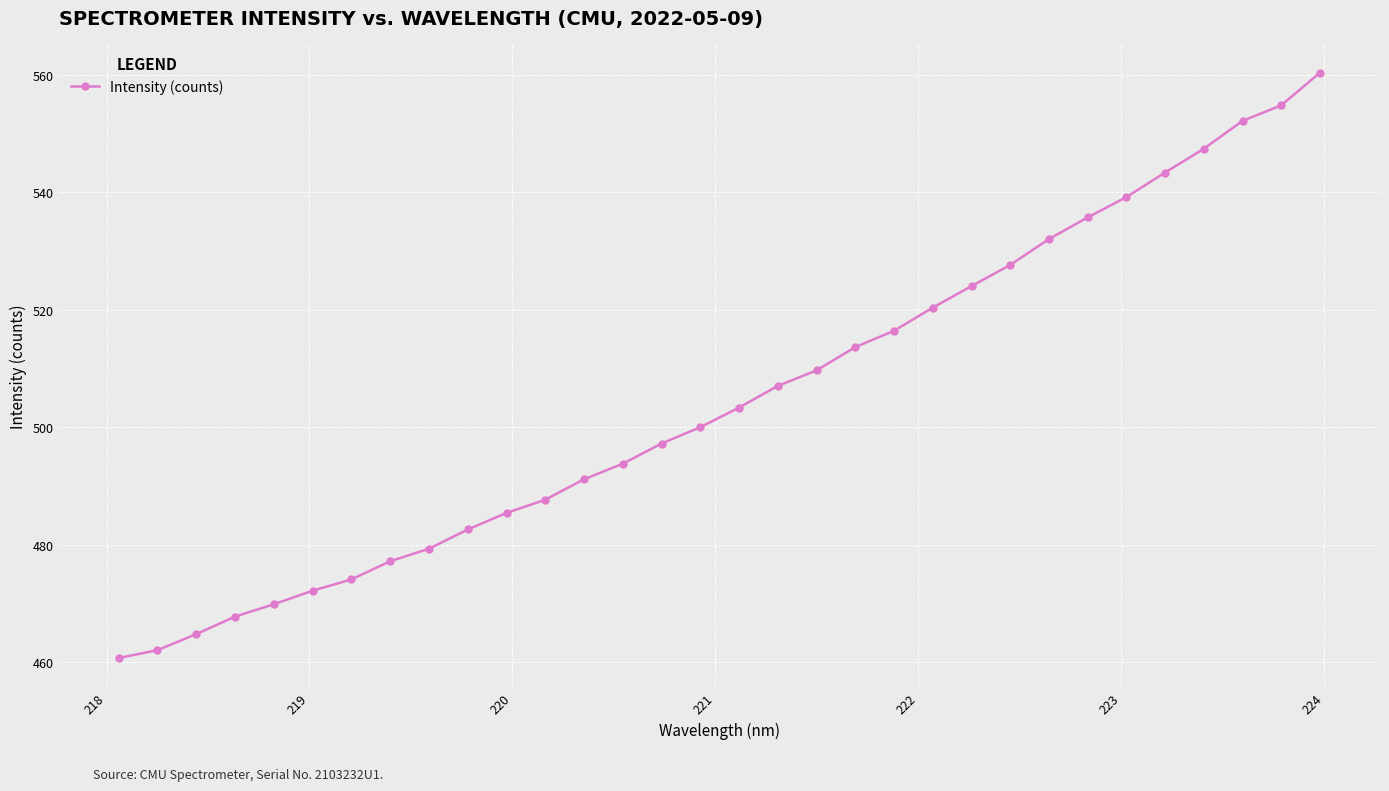

What is the maximum value shown in the chart?

560.4